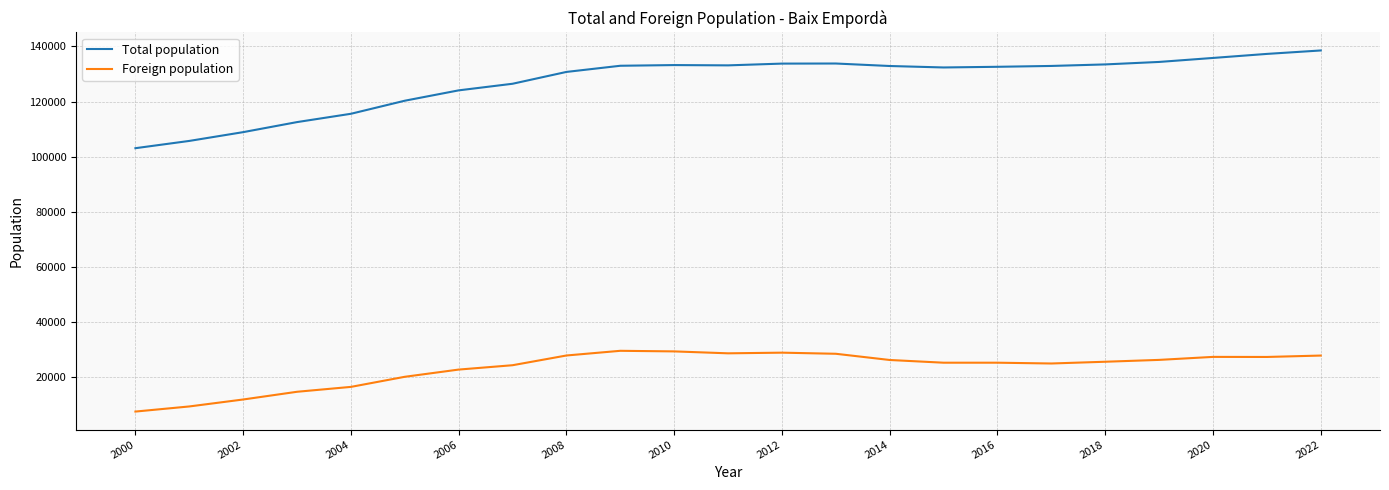

True or false: Foreign population and Total population cross at least once.

False